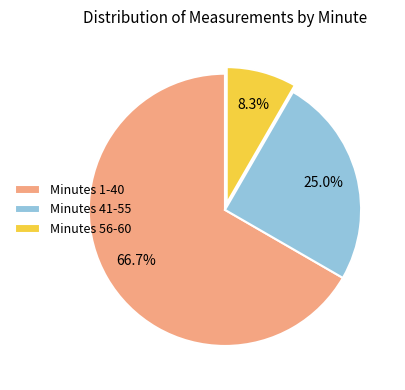

Which slice is the smallest?

Minutes 56-60